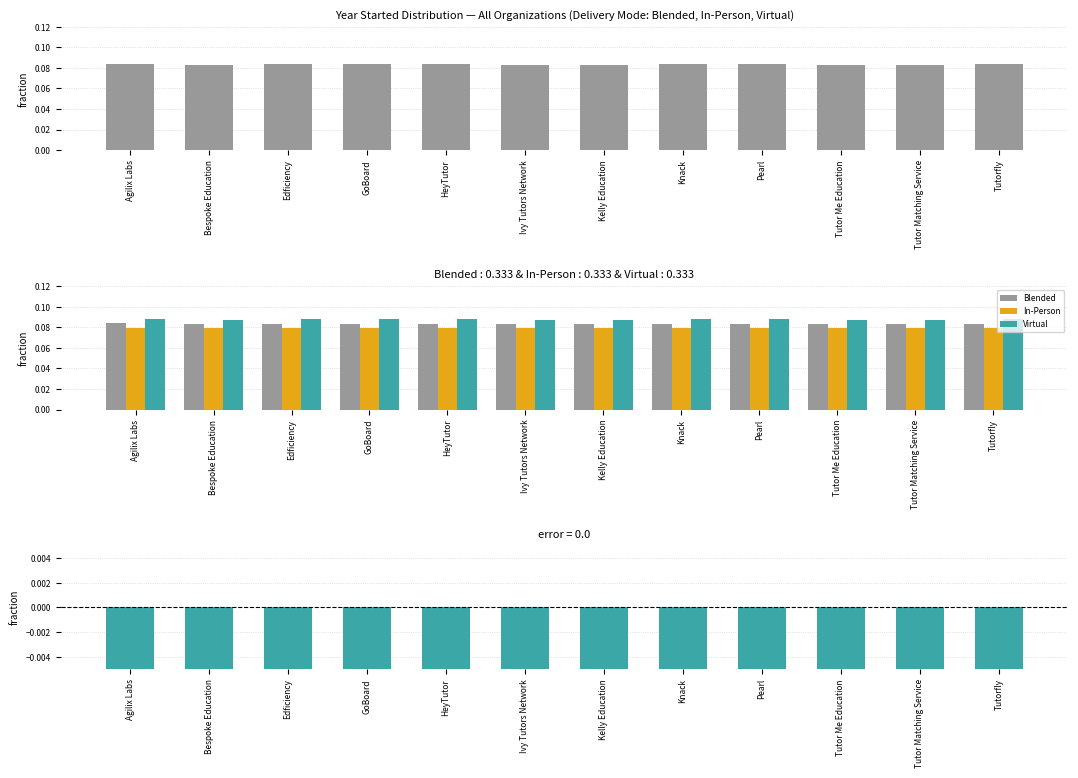

What is the label of the 4th bar from the left?

GoBoard